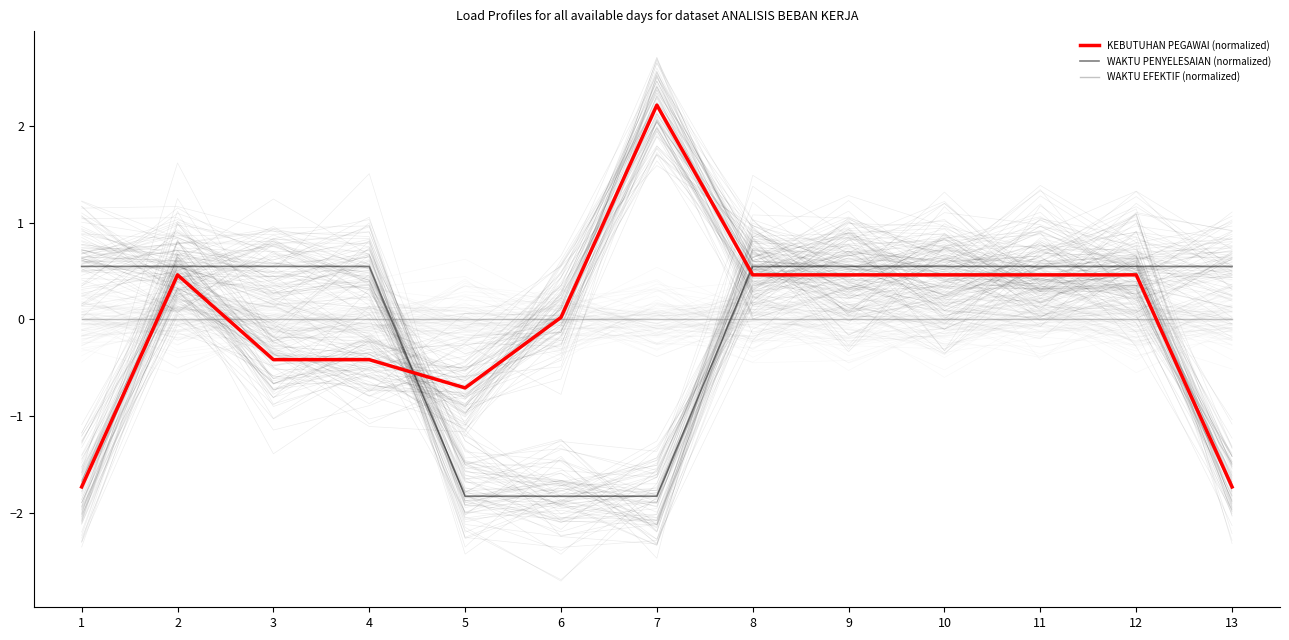

At which category does KEBUTUHAN PEGAWAI (normalized) reach its first local peak?

2